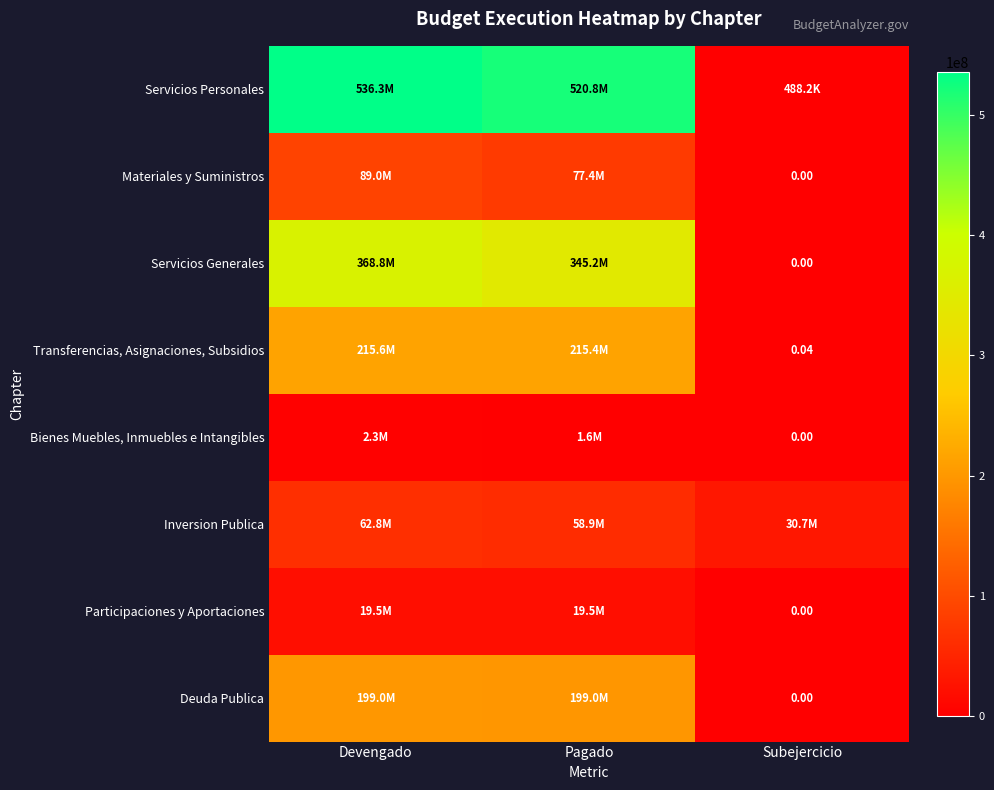

Rank the categories by Inversion Publica value from highest to lowest.

Devengado, Pagado, Subejercicio